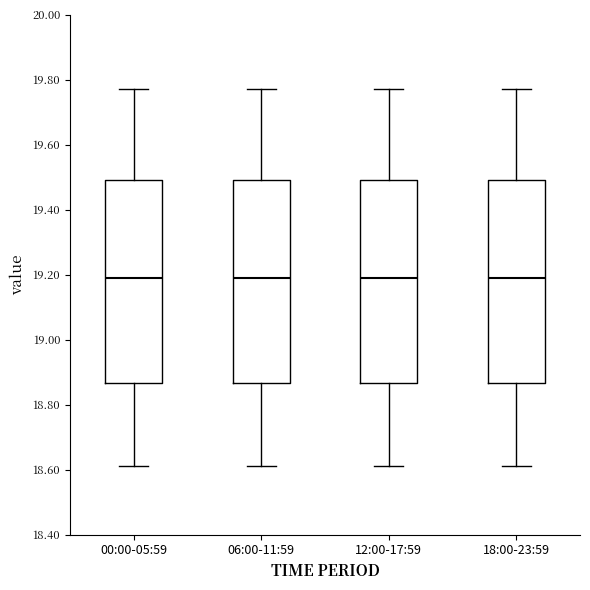

Reading left to right, transcribe this box plot: for each box, give where its median line is, the range the box spans, and where its two whiskers end, as read against the y-axis. The values are not printed on the chart, so give them approximately, as read against the axis.

00:00-05:59: median 19.20, box 18.86 to 19.50, whiskers 18.62 to 19.78
06:00-11:59: median 19.20, box 18.86 to 19.50, whiskers 18.62 to 19.78
12:00-17:59: median 19.20, box 18.86 to 19.50, whiskers 18.62 to 19.78
18:00-23:59: median 19.20, box 18.86 to 19.50, whiskers 18.62 to 19.78